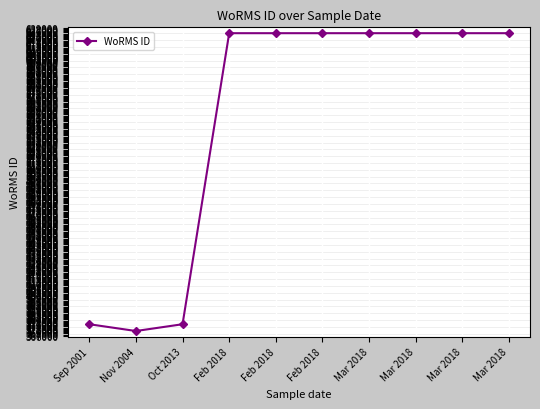

What is the ratio of the value at Feb 2018 to the value at Sep 2001?

1.7